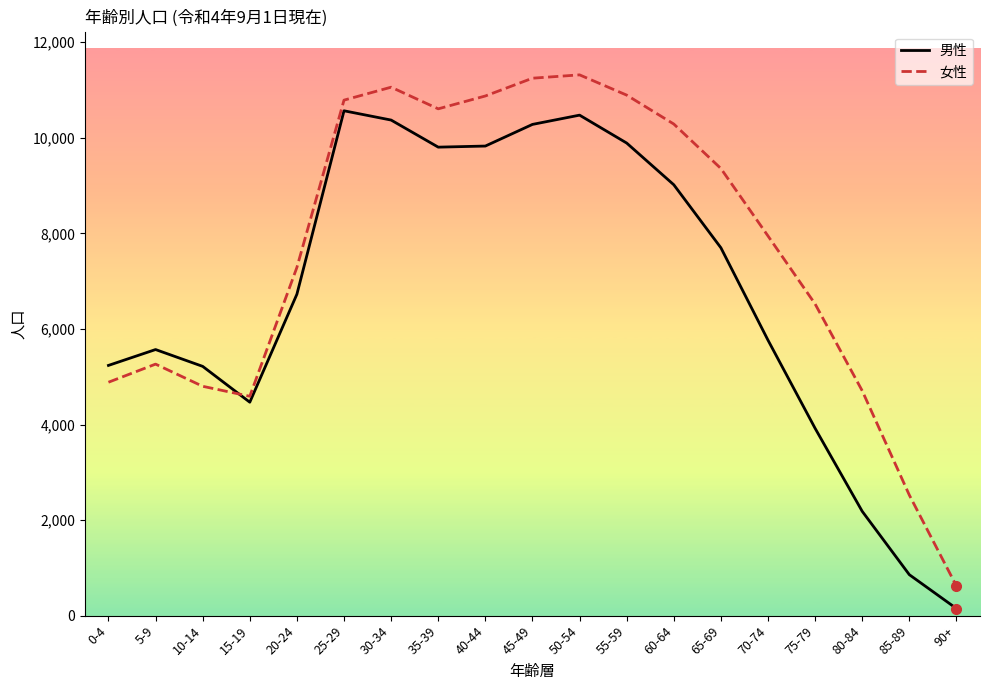

Is the value of 男性 at 35-39 greater than the value of 女性 at 40-44?

No